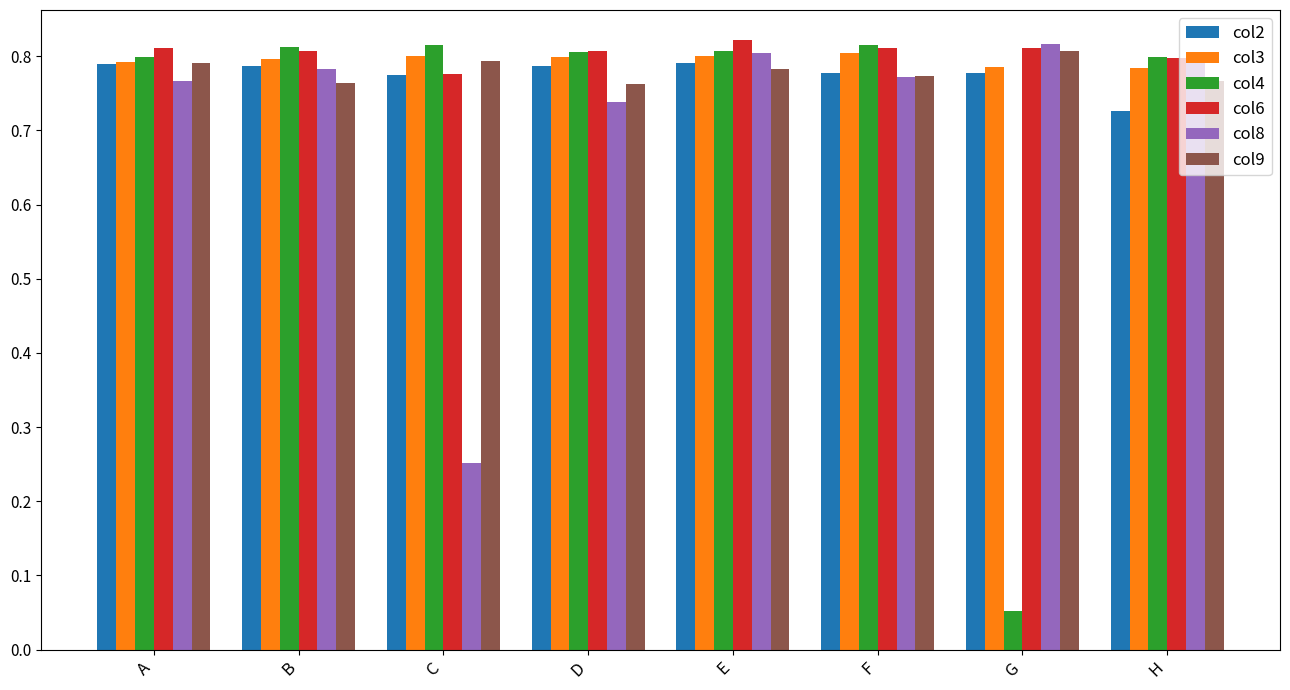

Count the number of data series in this chart.

6